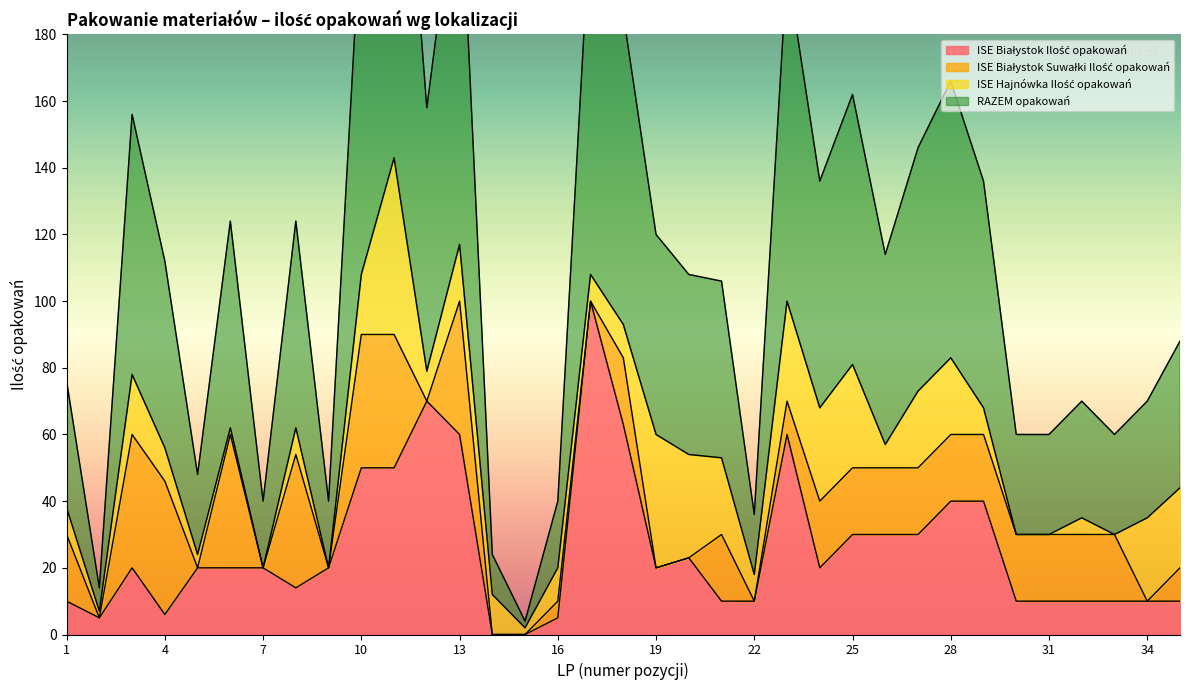

True or false: ISE Białystok Ilość opakowań and RAZEM opakowań cross at least once.

False